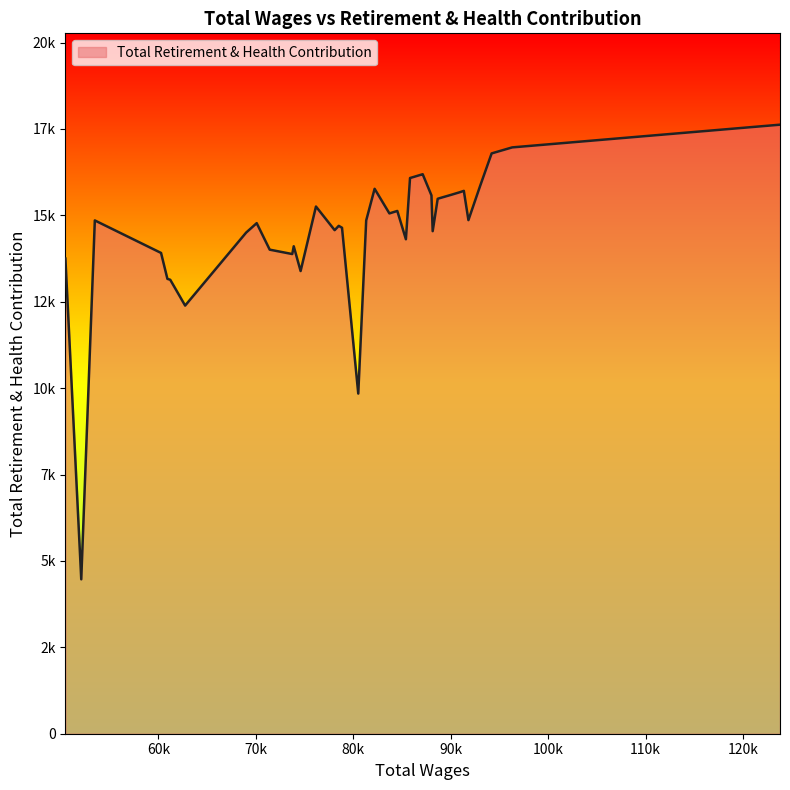

Does the chart have visible grid lines?

No